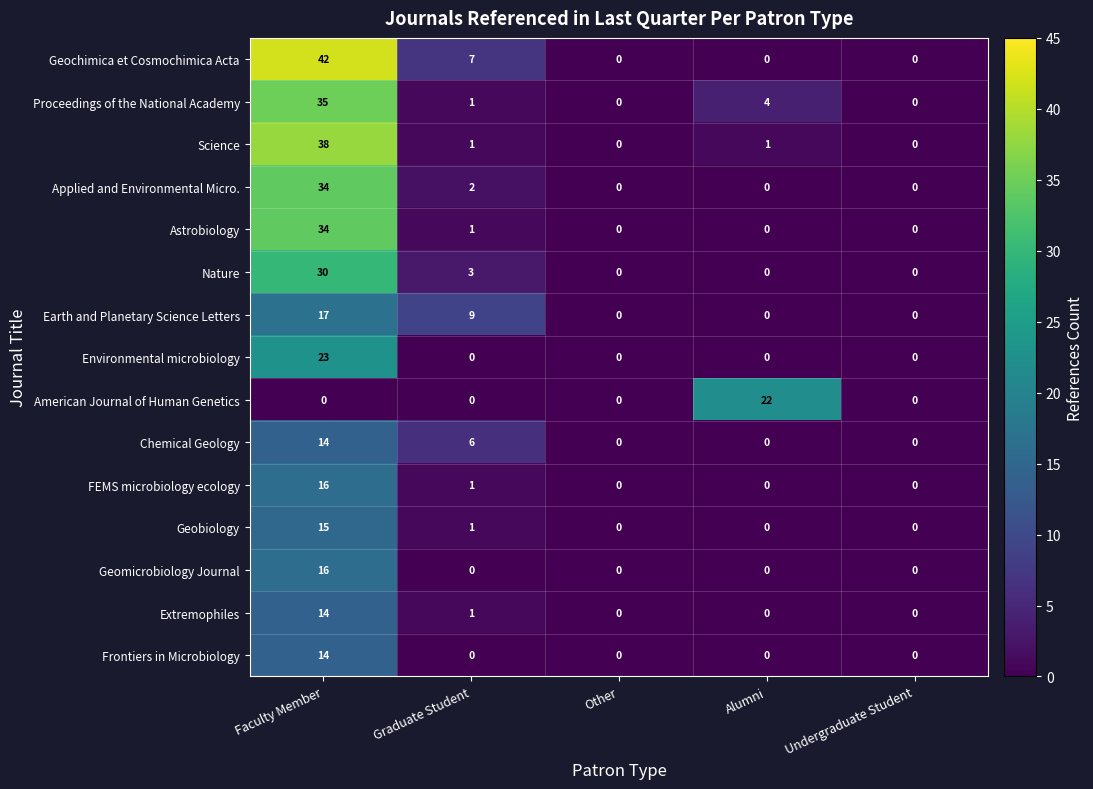

Which series changed the most between Faculty Member and Alumni?

Geochimica et Cosmochimica Acta